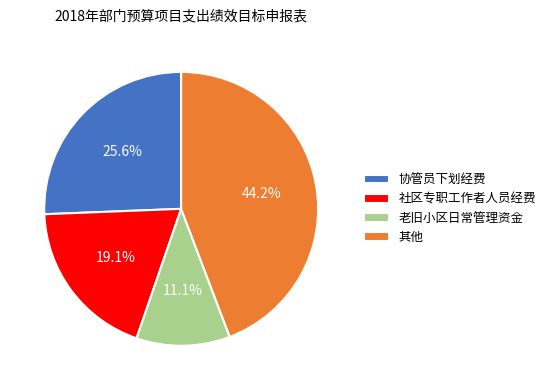

Combined, do 老旧小区日常管理资金 and 其他 account for over 50%?

Yes